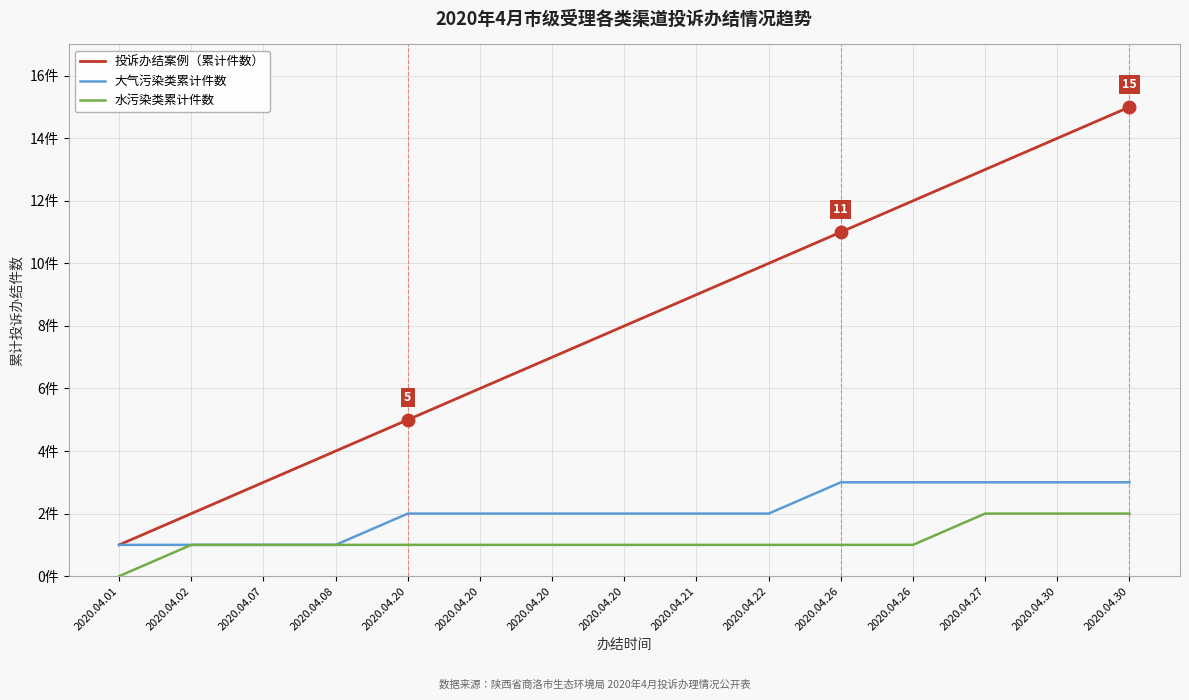

Reading right to left, extract all data points from this chart.

投诉办结案例（累计件数）: 2020.04.30=15	2020.04.30=14	2020.04.27=13	2020.04.26=12	2020.04.26=11	2020.04.22=10	2020.04.21=9	2020.04.20=8	2020.04.20=7	2020.04.20=6	2020.04.20=5	2020.04.08=4	2020.04.07=3	2020.04.02=2	2020.04.01=1
大气污染类累计件数: 2020.04.30=3	2020.04.30=3	2020.04.27=3	2020.04.26=3	2020.04.26=3	2020.04.22=2	2020.04.21=2	2020.04.20=2	2020.04.20=2	2020.04.20=2	2020.04.20=2	2020.04.08=1	2020.04.07=1	2020.04.02=1	2020.04.01=1
水污染类累计件数: 2020.04.30=2	2020.04.30=2	2020.04.27=2	2020.04.26=1	2020.04.26=1	2020.04.22=1	2020.04.21=1	2020.04.20=1	2020.04.20=1	2020.04.20=1	2020.04.20=1	2020.04.08=1	2020.04.07=1	2020.04.02=1	2020.04.01=0